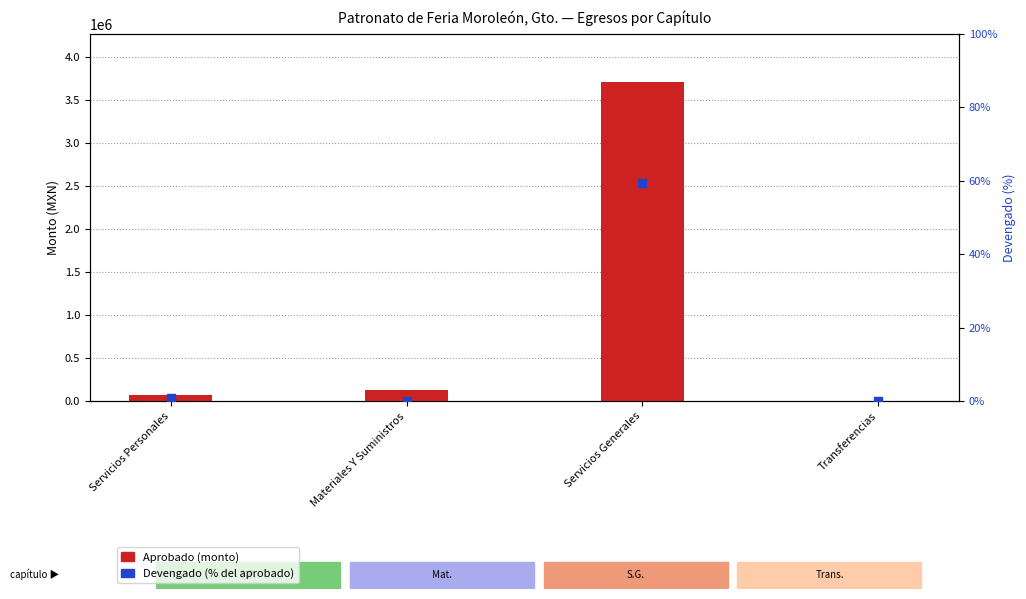

What are all the series names shown in the legend?

Aprobado, Devengado (%)